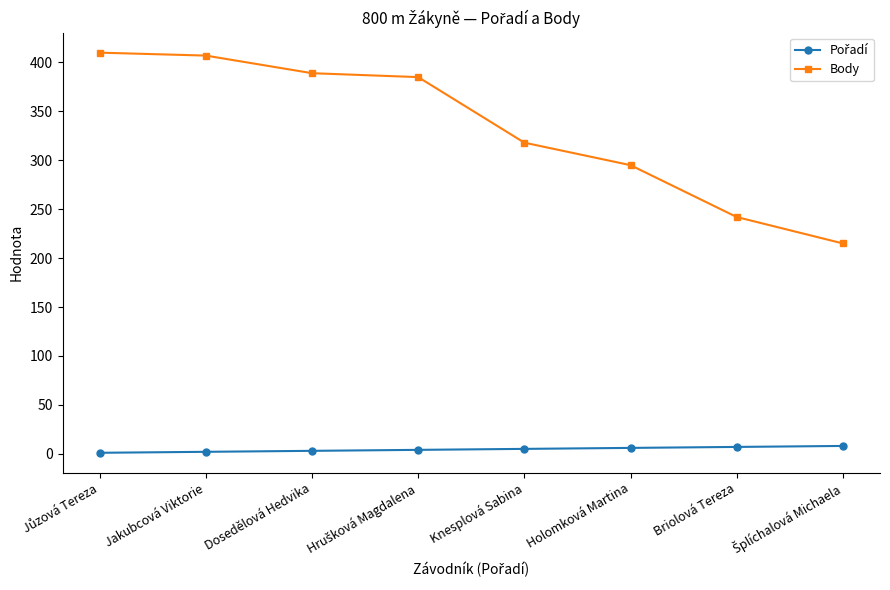

What position from the left is Dosedělová Hedvika?

3